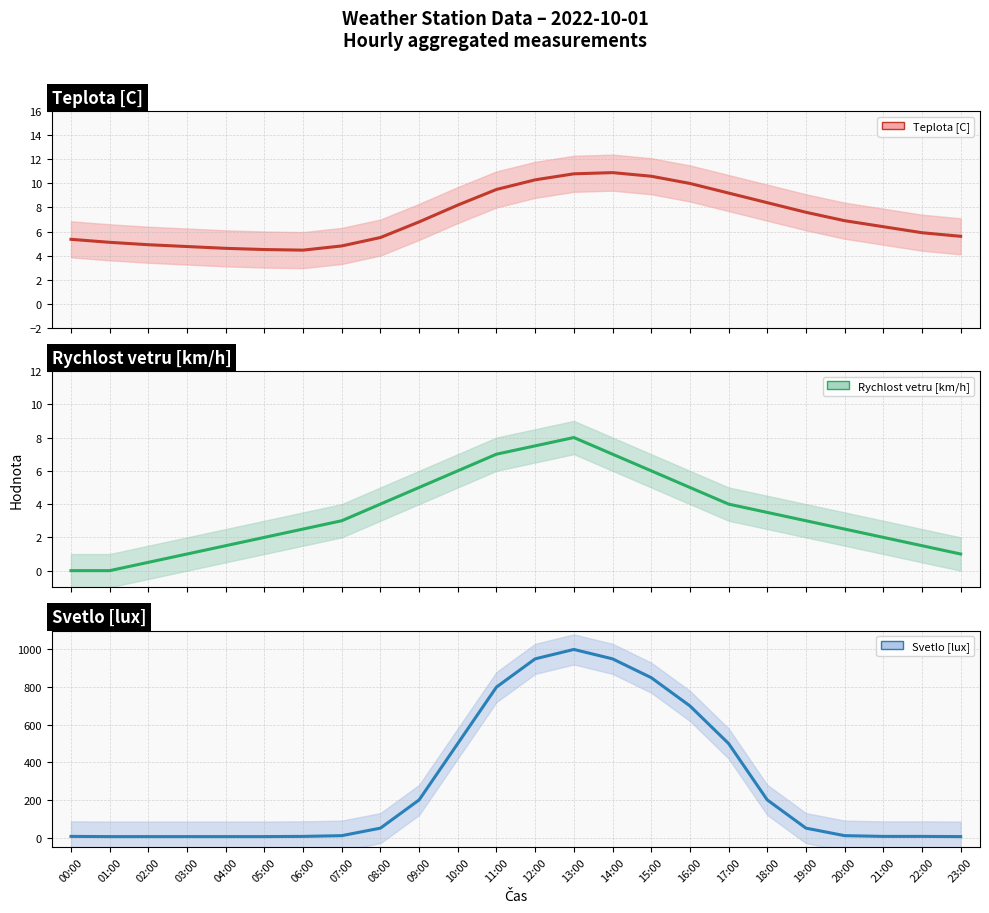

At how many categories does at least one series exceed 321?

8